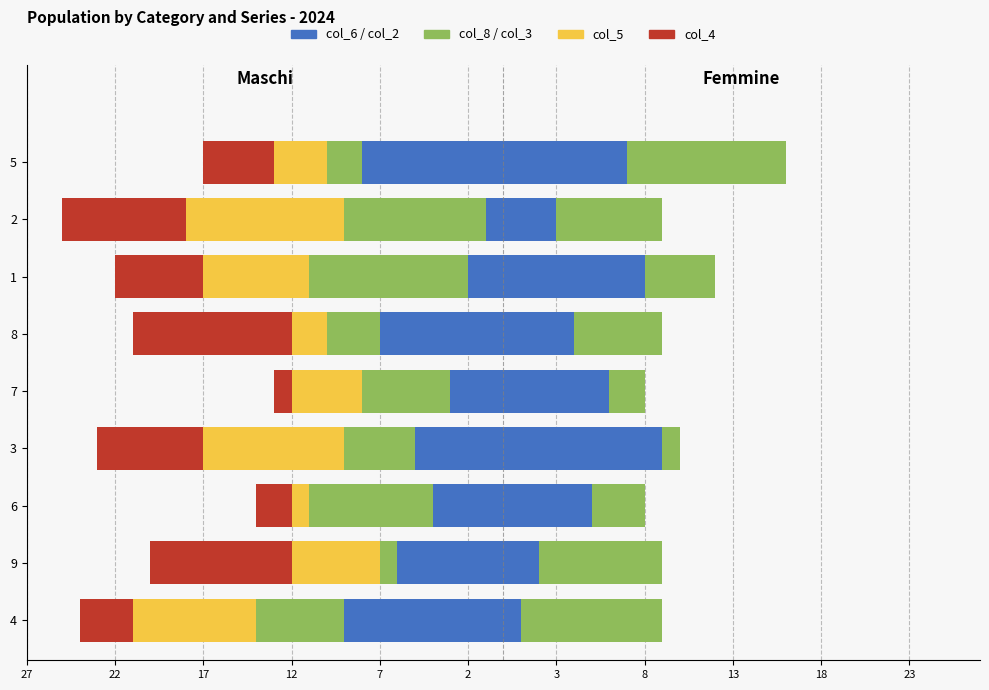

Rank the series by their maximum value, from lowest to highest.

col_6, col_8, col_5, col_4